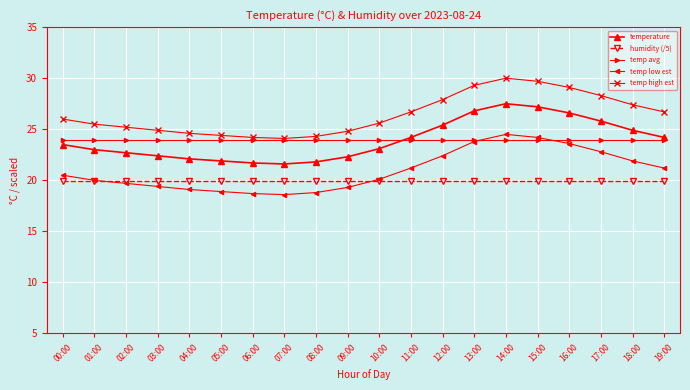

Read the temp low est value at 16:00.

23.6